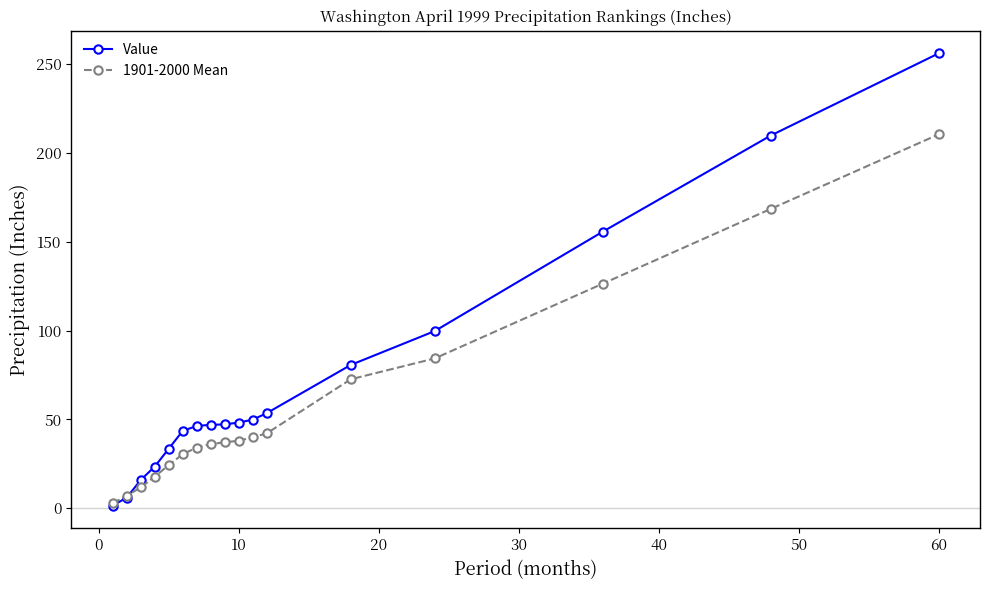

Which series has the largest range (max minus min)?

Value